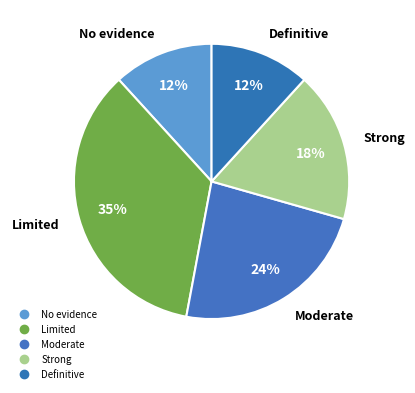

How many slices are in this pie chart?

5